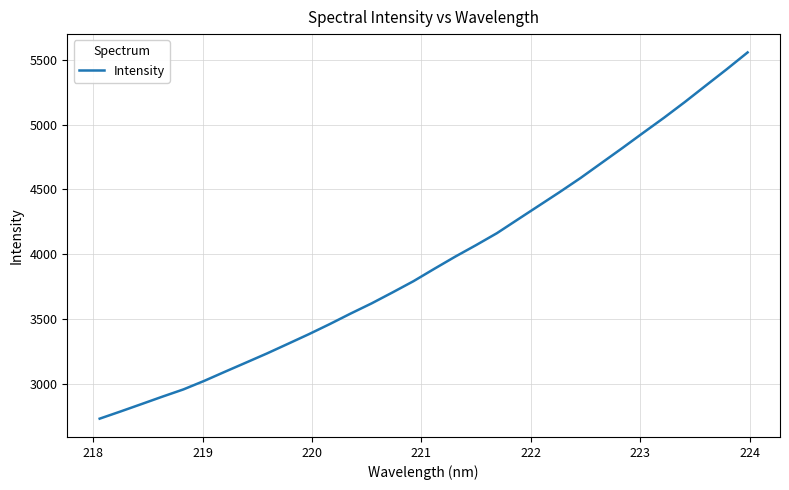

What is the maximum value shown in the chart?

5557.5